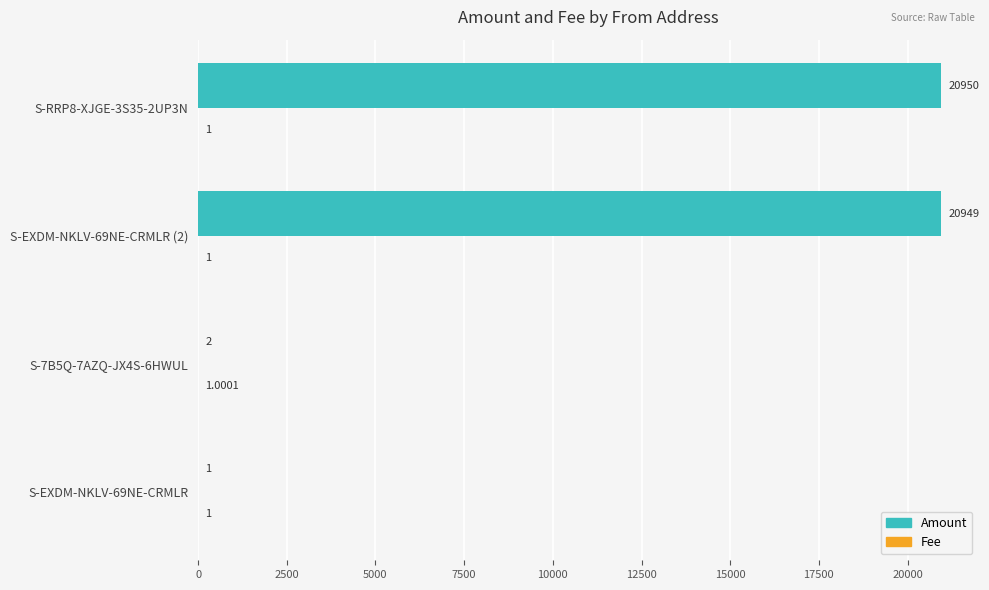

Between S-EXDM-NKLV-69NE-CRMLR and S-RRP8-XJGE-3S35-2UP3N, which series saw the biggest shift?

Amount